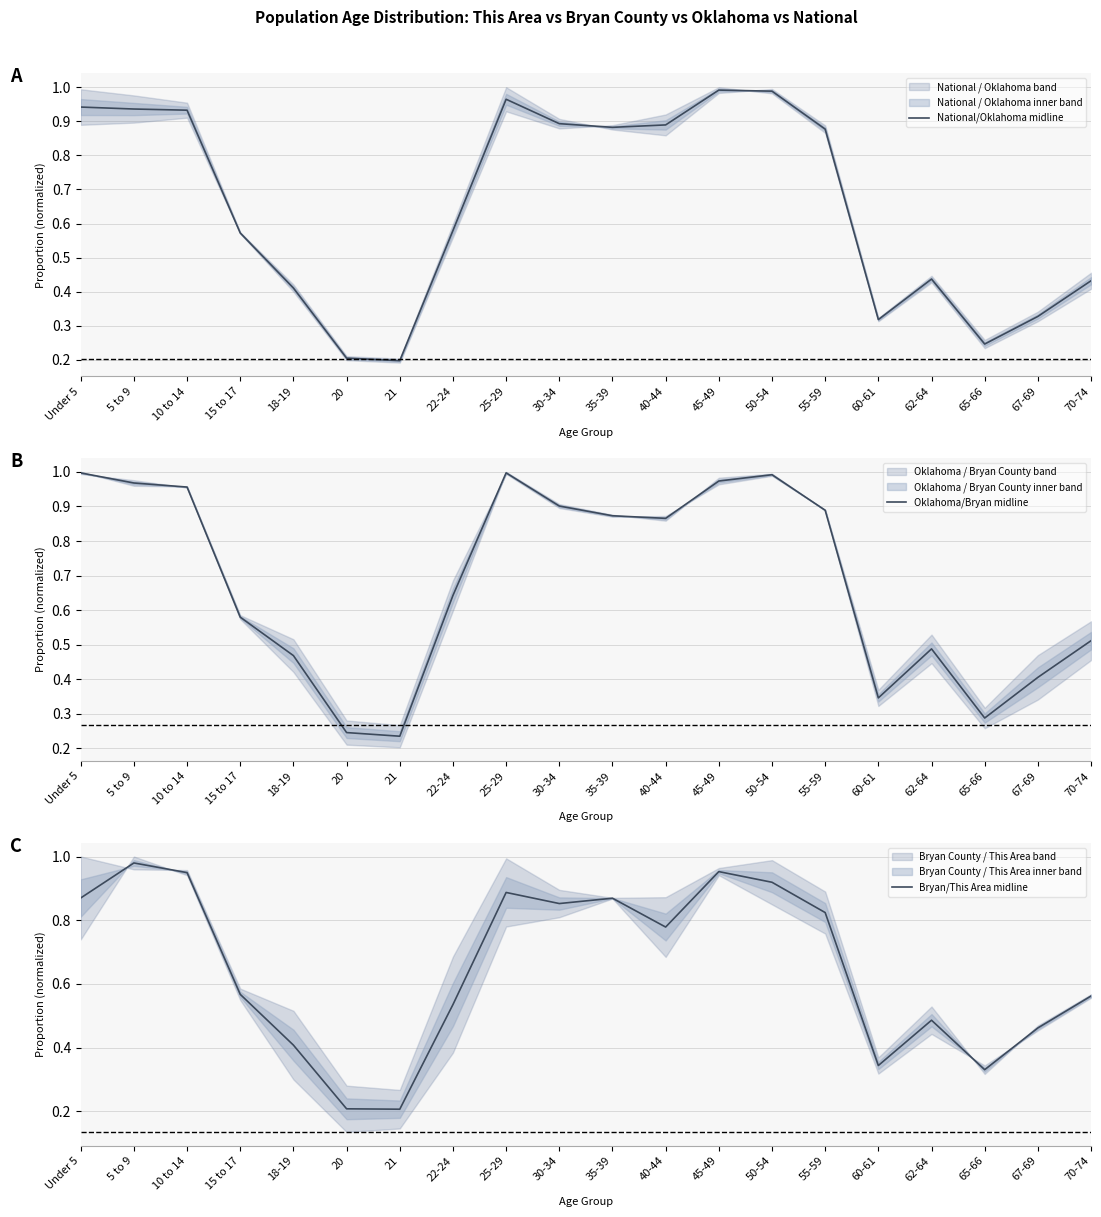

At how many categories does at least one series exceed 0?

20